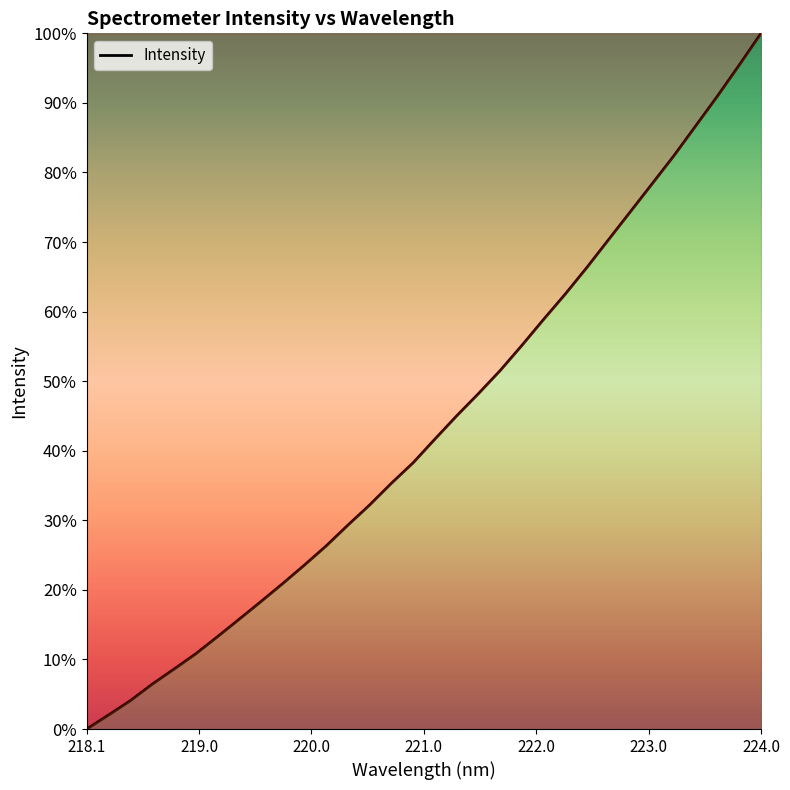

What is the sum of all values?

1393.3